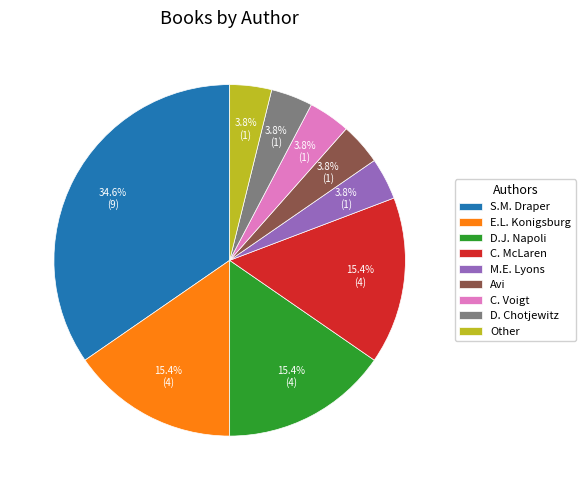

Is there any slice that represents more than half of the pie?

No